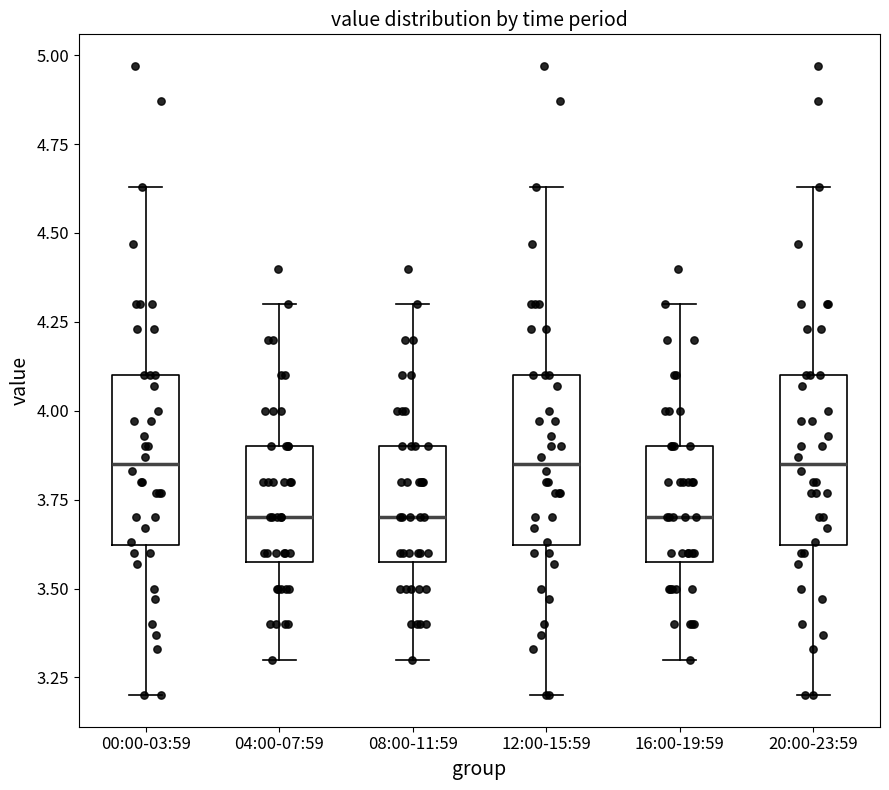

Where does the upper whisker of the box for 20:00-23:59 end on the y-axis? The values are not printed on the chart, so give them approximately, as read against the axis.

4.65